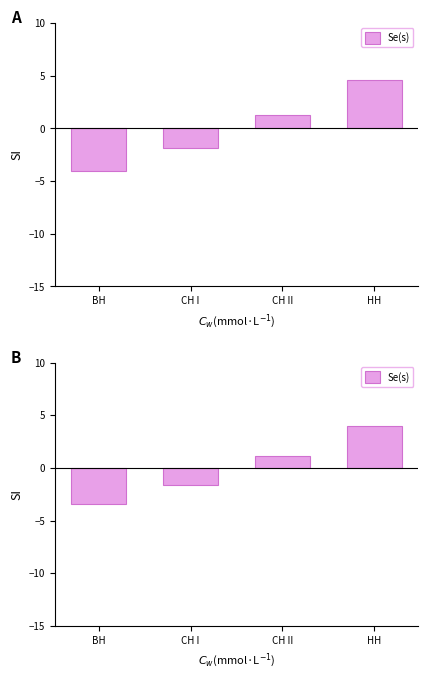

At which label does the data first exceed 1?

СН II